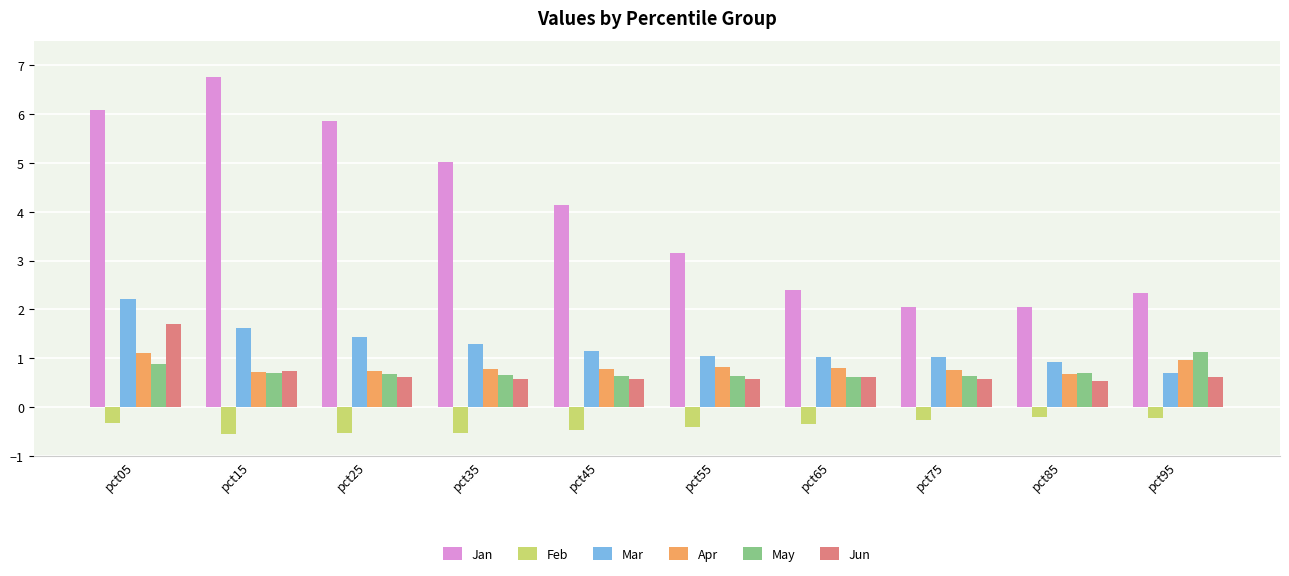

True or false: May has a value of 0.2 at pct55.

False